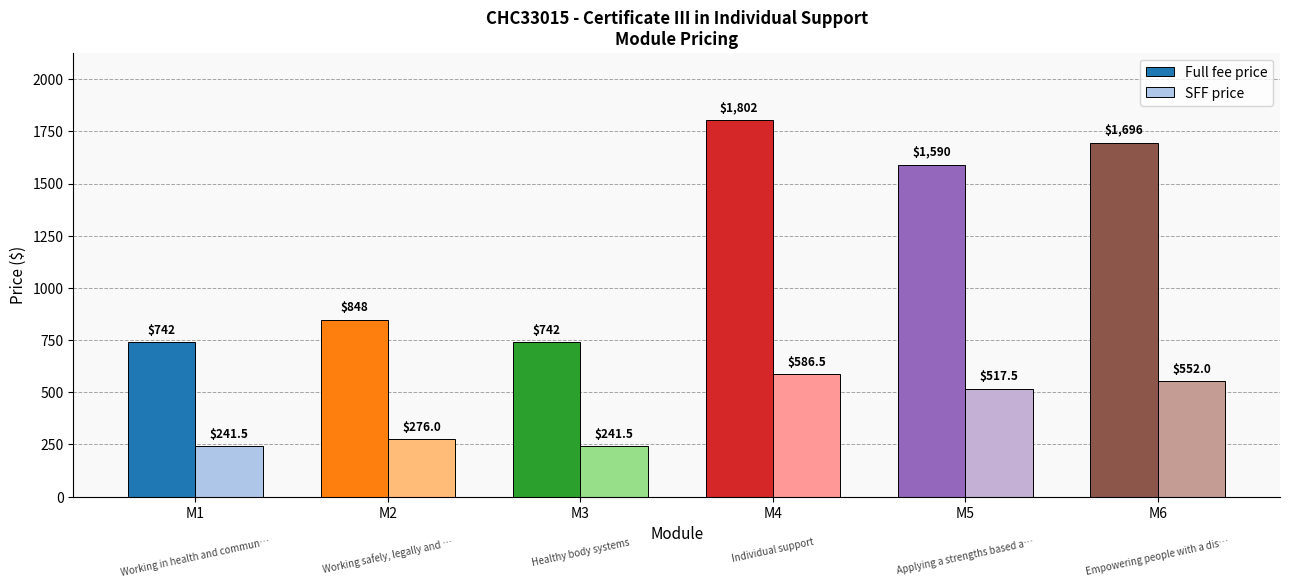

What is the difference between the Full fee price values at M4 and M2?

954.0